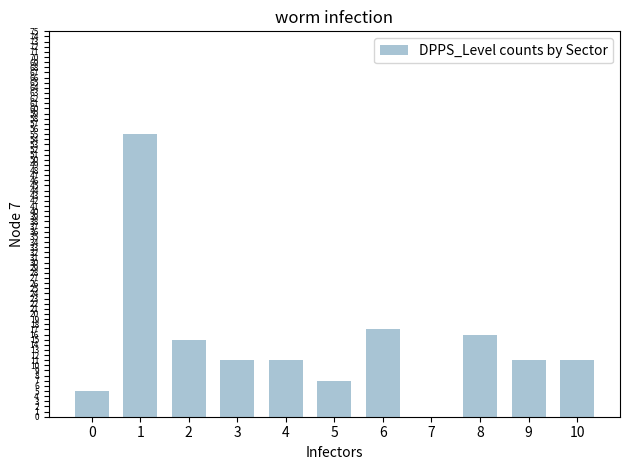

Between 6 and 2, which is larger?

6